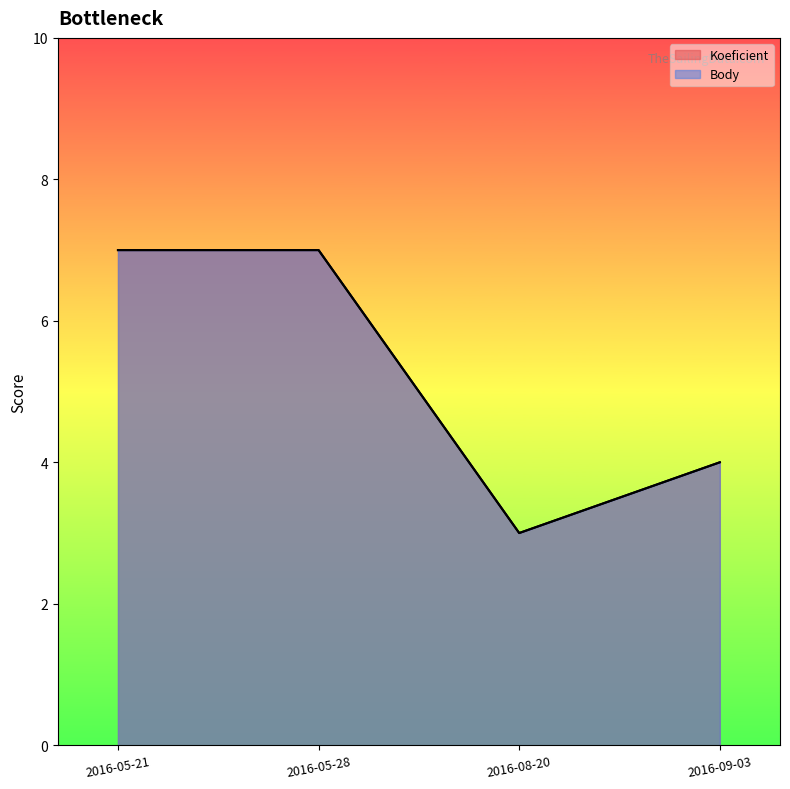

What is the difference between the maximum and second lowest values in the Koeficient series?

3